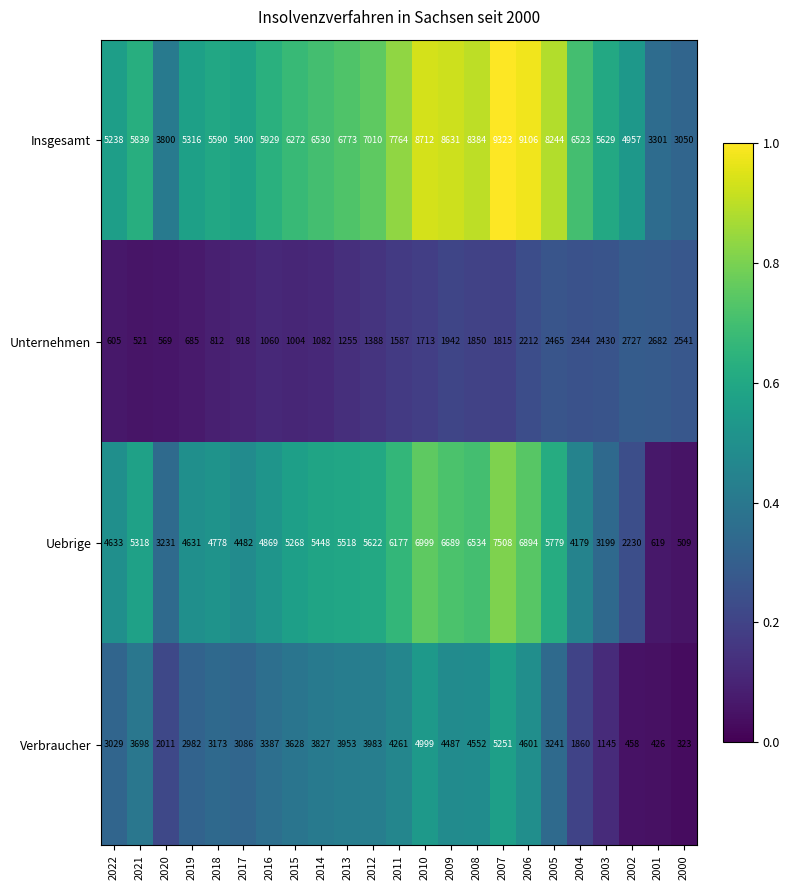

At which label is Unternehmen closest to 1624?

2011